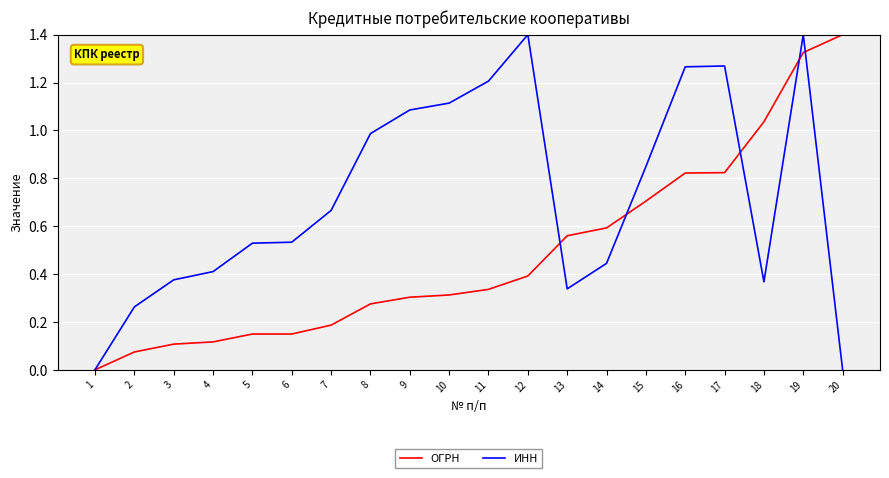

Which series has the largest total across all categories?

ИНН